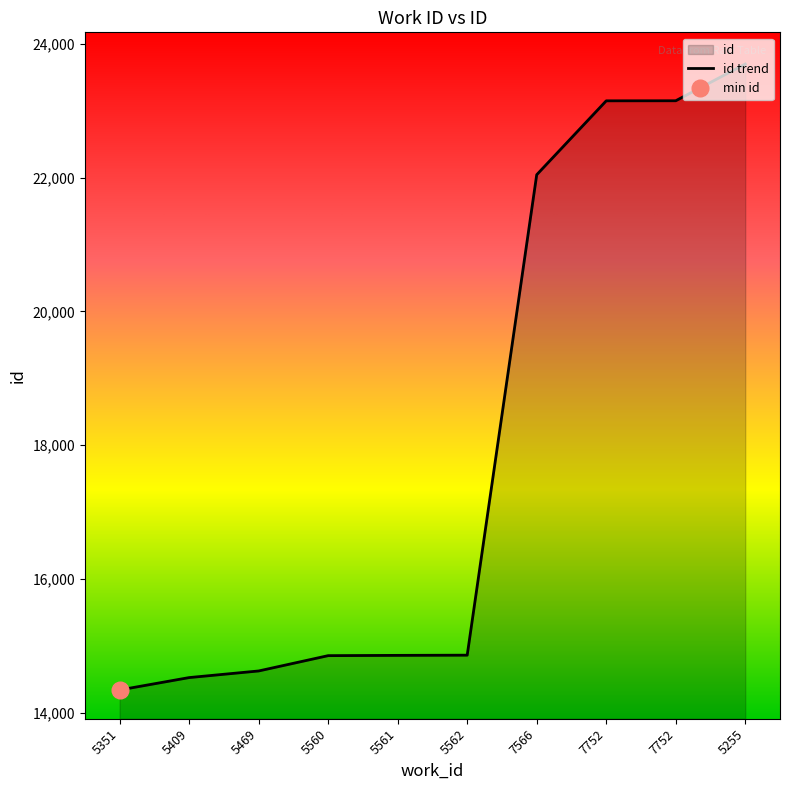

What is the ratio of the value at 5255 to the value at 7752?

1.0